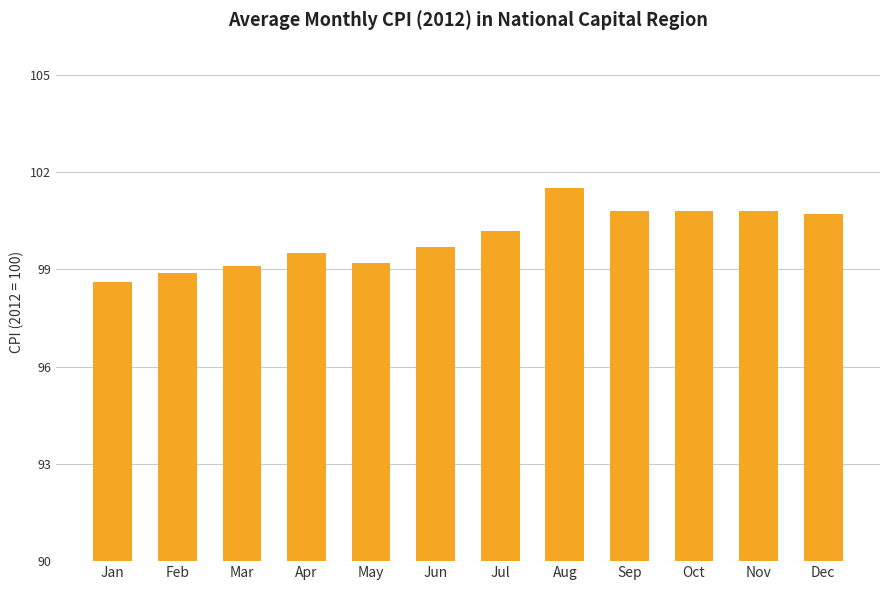

How many bars are there in total?

12